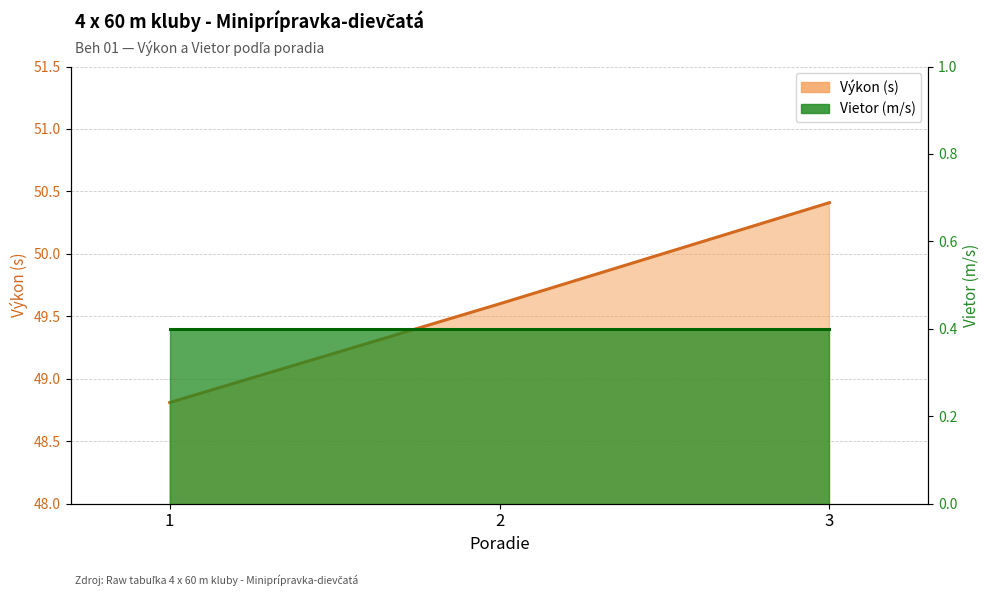

Which label corresponds to the largest value in the chart?

3